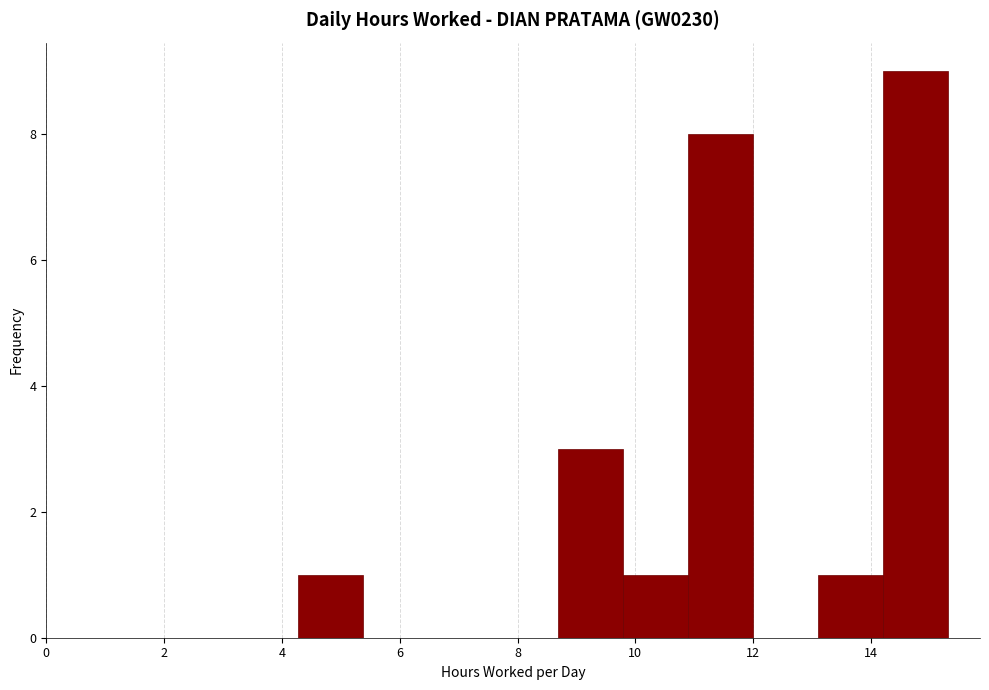

What is the height of the bar covering 8.6 to 9.8 on the x-axis? Neither the bar edges nor the heights are printed on the chart, so give them approximately, as read against the axes.

3